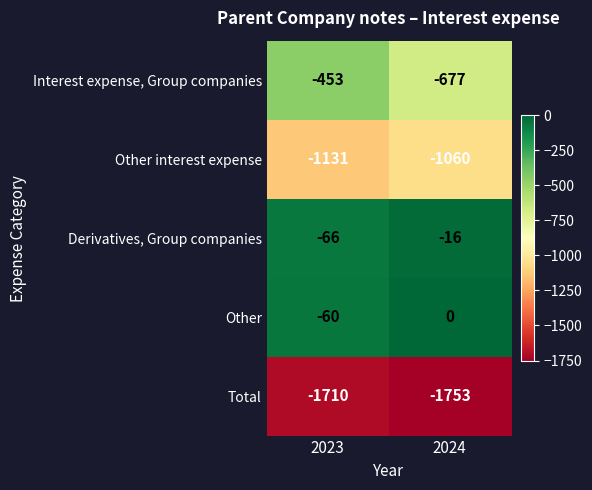

True or false: Derivatives, Group companies has a value of -16 at 2024.

True